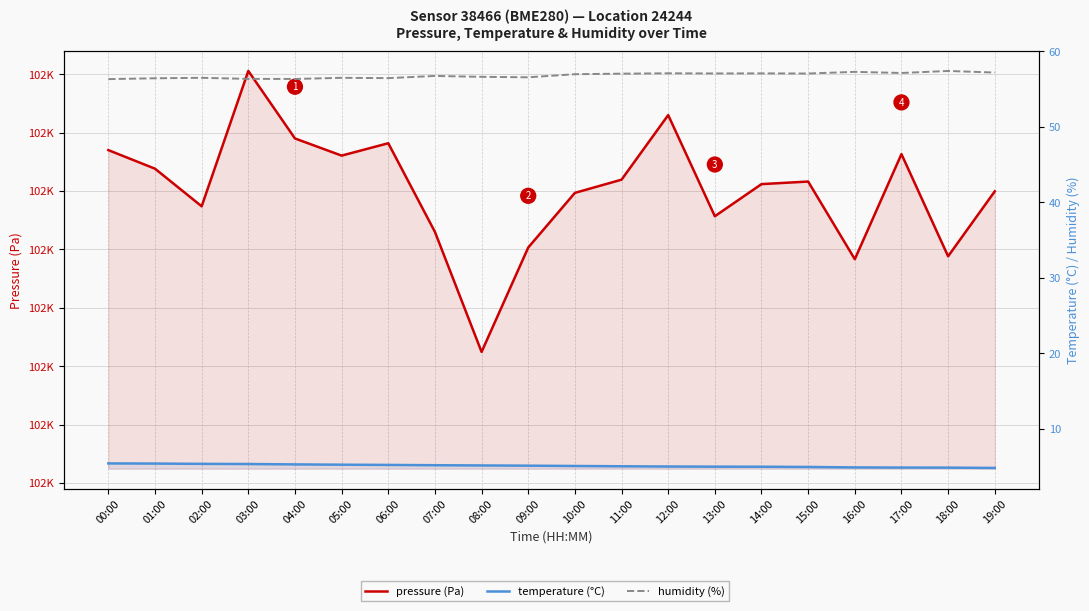

What are all the series names shown in the legend?

pressure (Pa), temperature (°C), humidity (%)